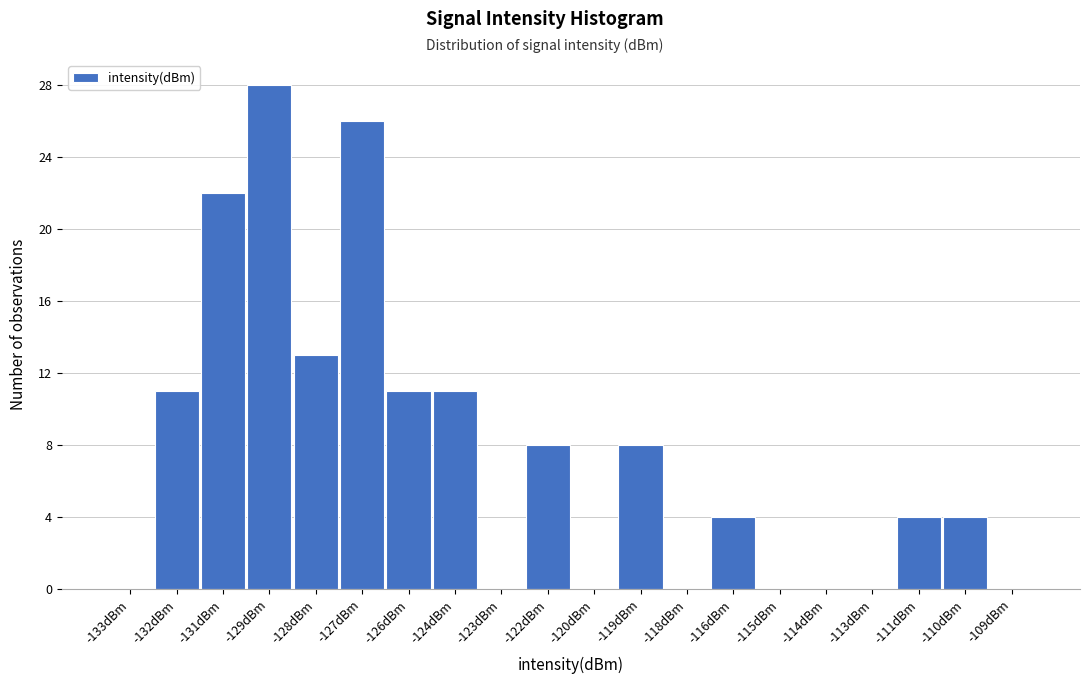

Reading right to left, list all the values displayed in this chart.

-109dBm=0	-110dBm=4	-111dBm=4	-113dBm=0	-114dBm=0	-115dBm=0	-116dBm=4	-118dBm=0	-119dBm=8	-120dBm=0	-122dBm=8	-123dBm=0	-124dBm=11	-126dBm=11	-127dBm=26	-128dBm=13	-129dBm=28	-131dBm=22	-132dBm=11	-133dBm=0